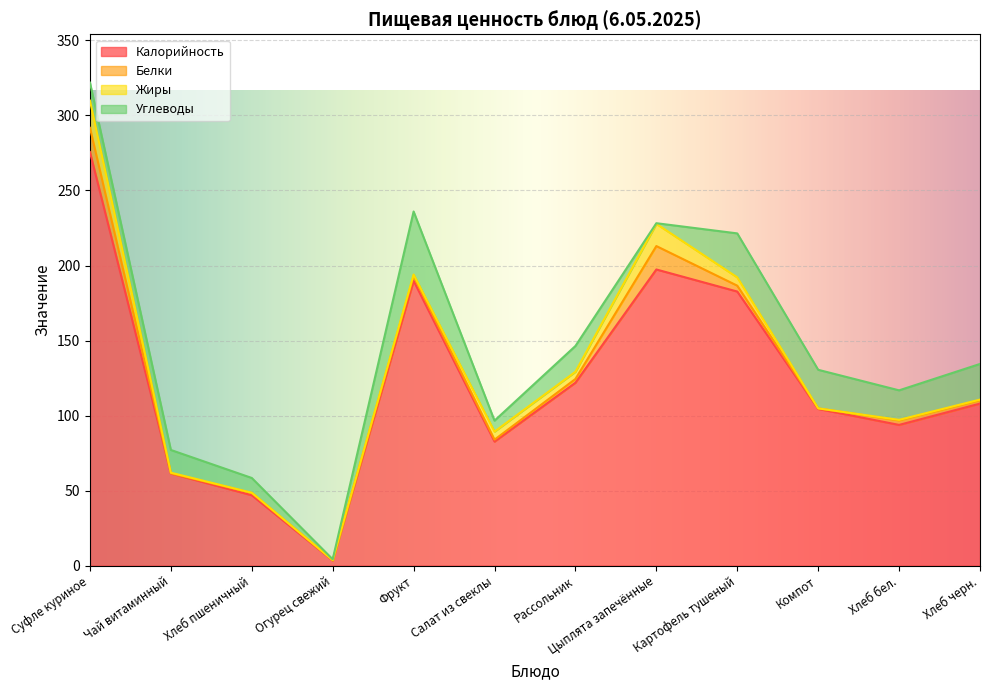

In Белки, how many points are higher than both neighbors (excluding endpoints)?

4